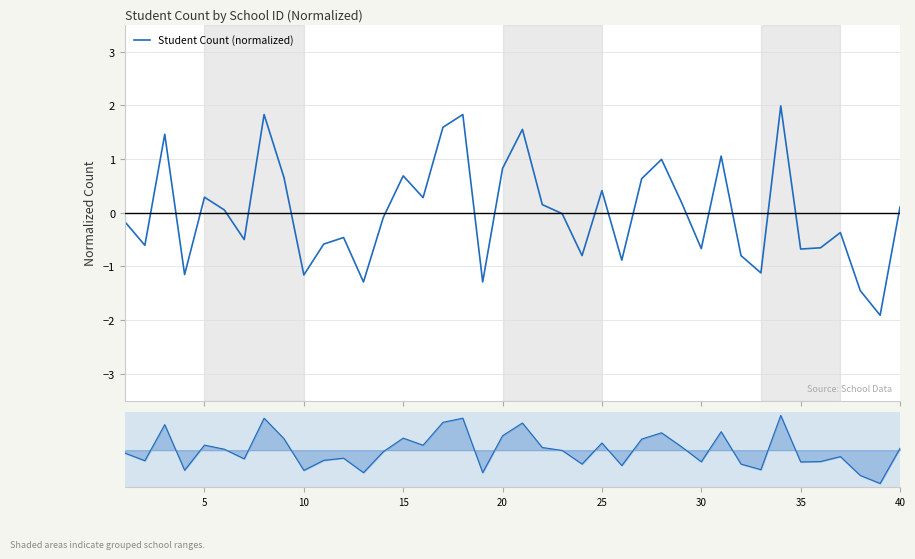

In Student Count (normalized), how many points are higher than both neighbors (excluding endpoints)?

12